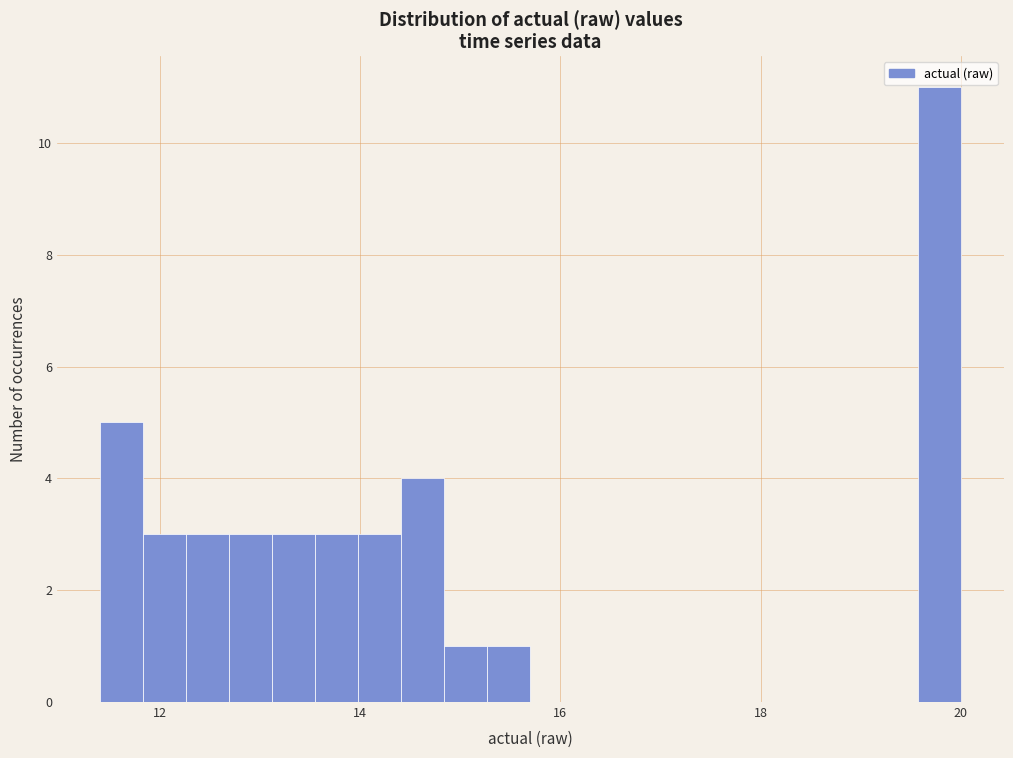

Around what value on the x-axis is the tallest bar? Give the approximate position of its centre, as read against the axis.

19.8